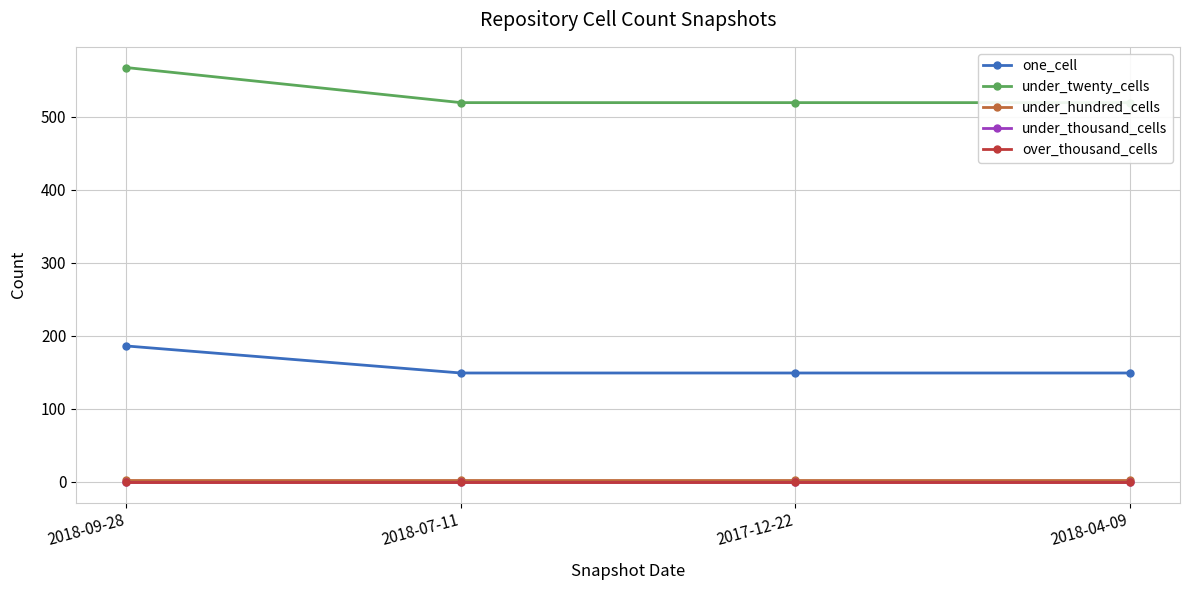

True or false: one_cell and under_twenty_cells cross at least once.

False